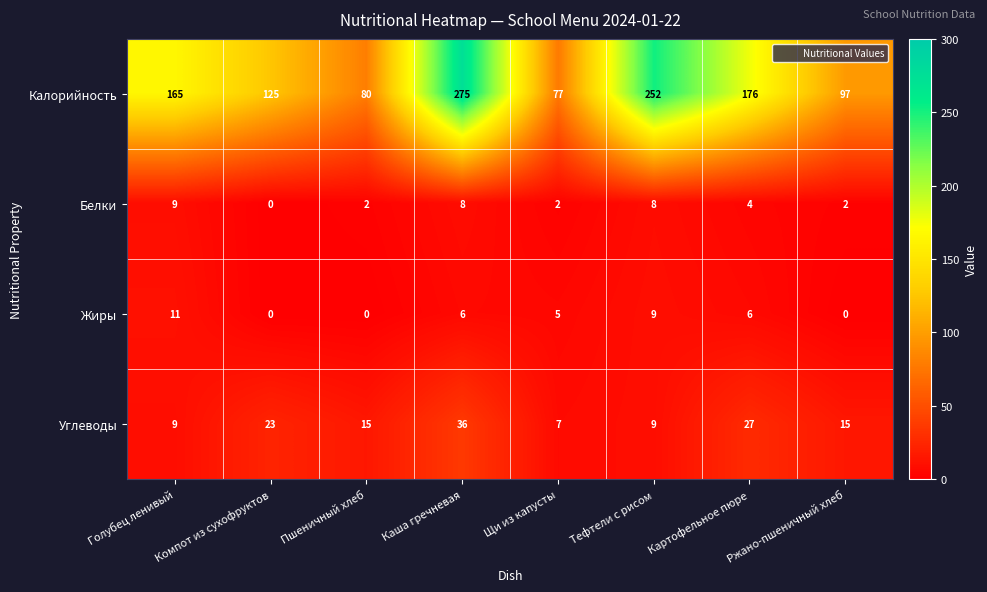

The value of Жиры at Компот из сухофруктов is 0. True or false?

True